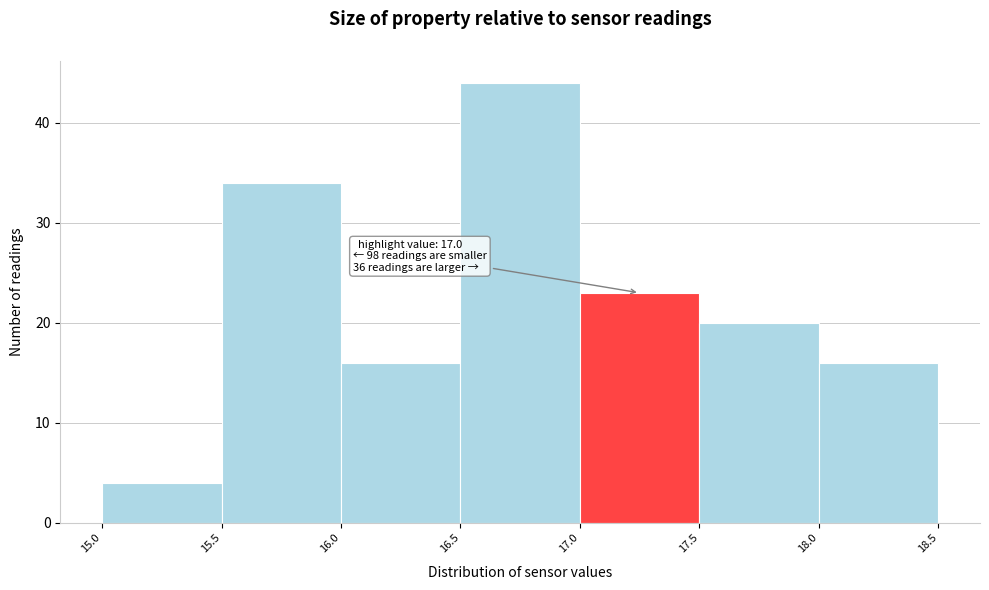

Which range on the x-axis has the tallest bar?

16.5 to 17.0